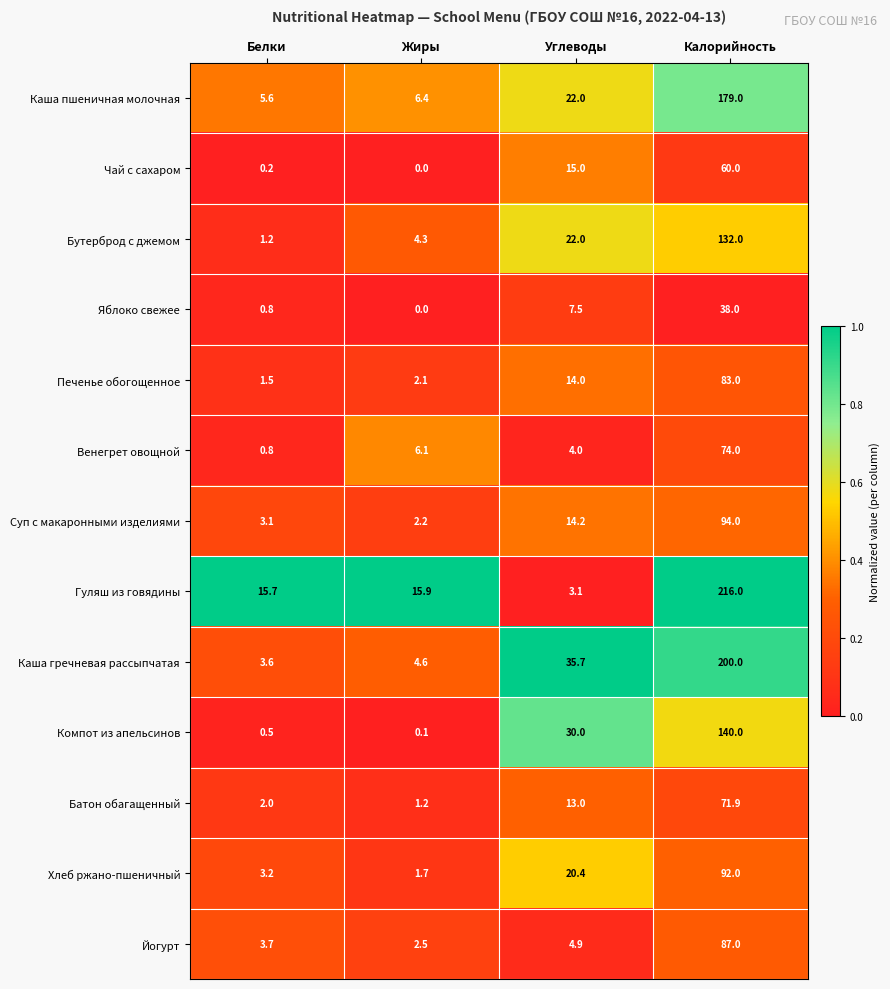

What is the maximum value for Каша пшеничная молочная?

179.0